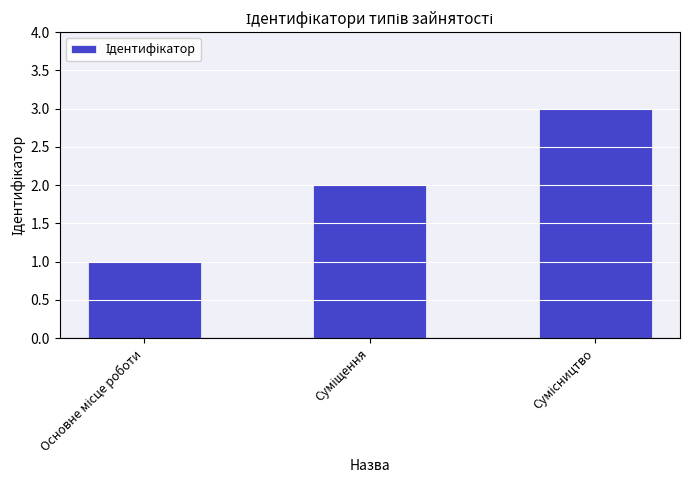

How many data points does each series have?

3